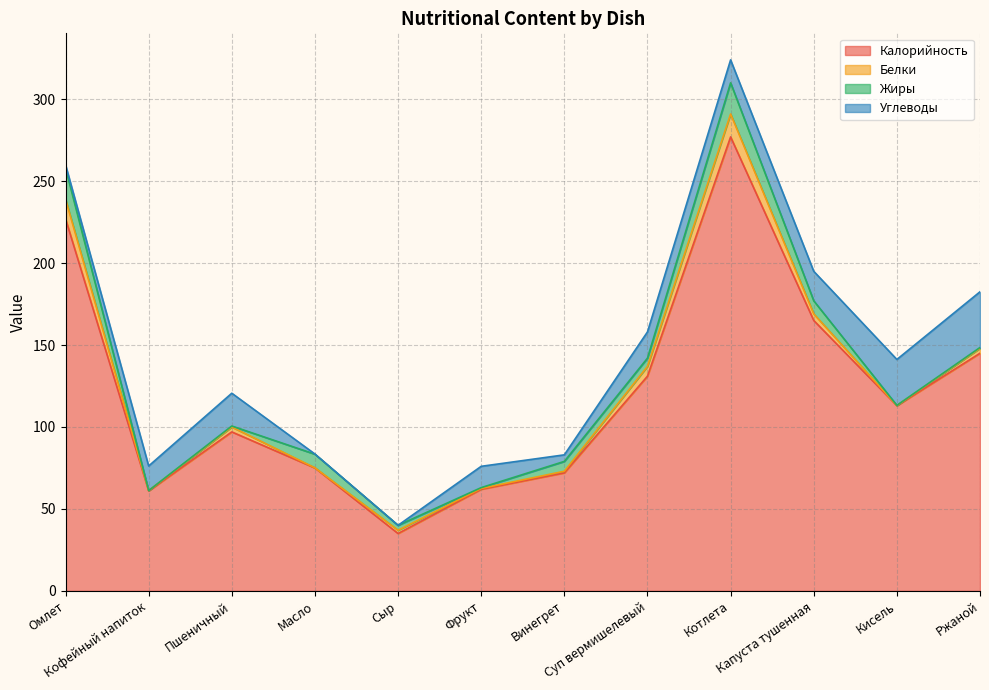

What are all the series names shown in the legend?

Калорийность, Белки, Жиры, Углеводы